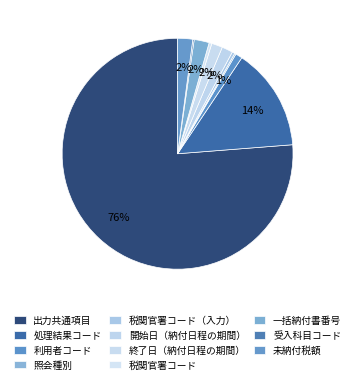

Which slice is the smallest?

照会種別